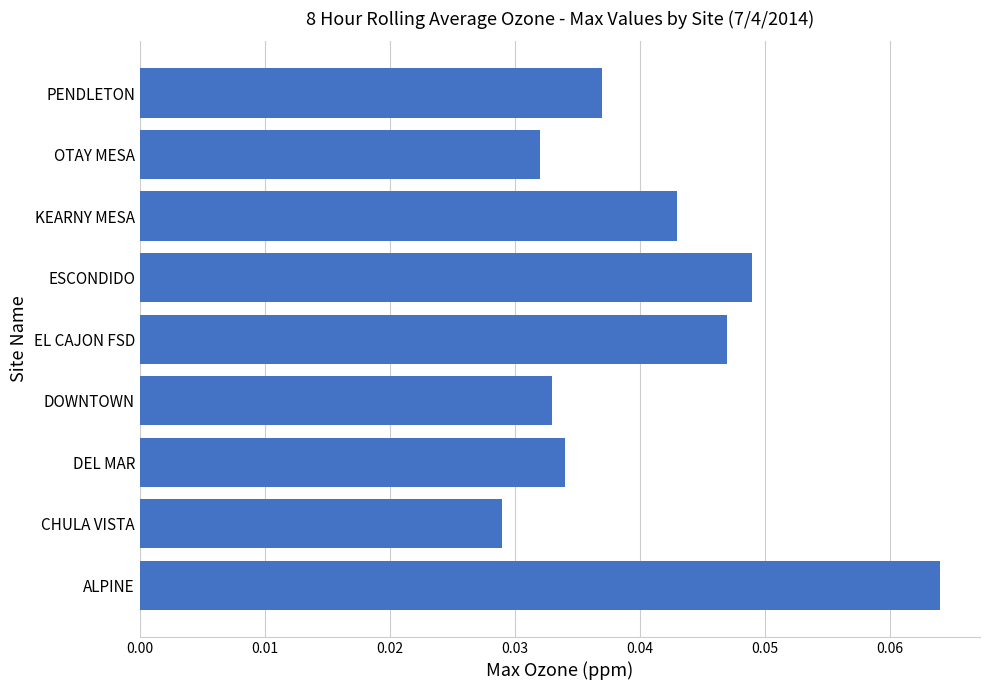

Where is the data nearest to the value 0?

CHULA VISTA